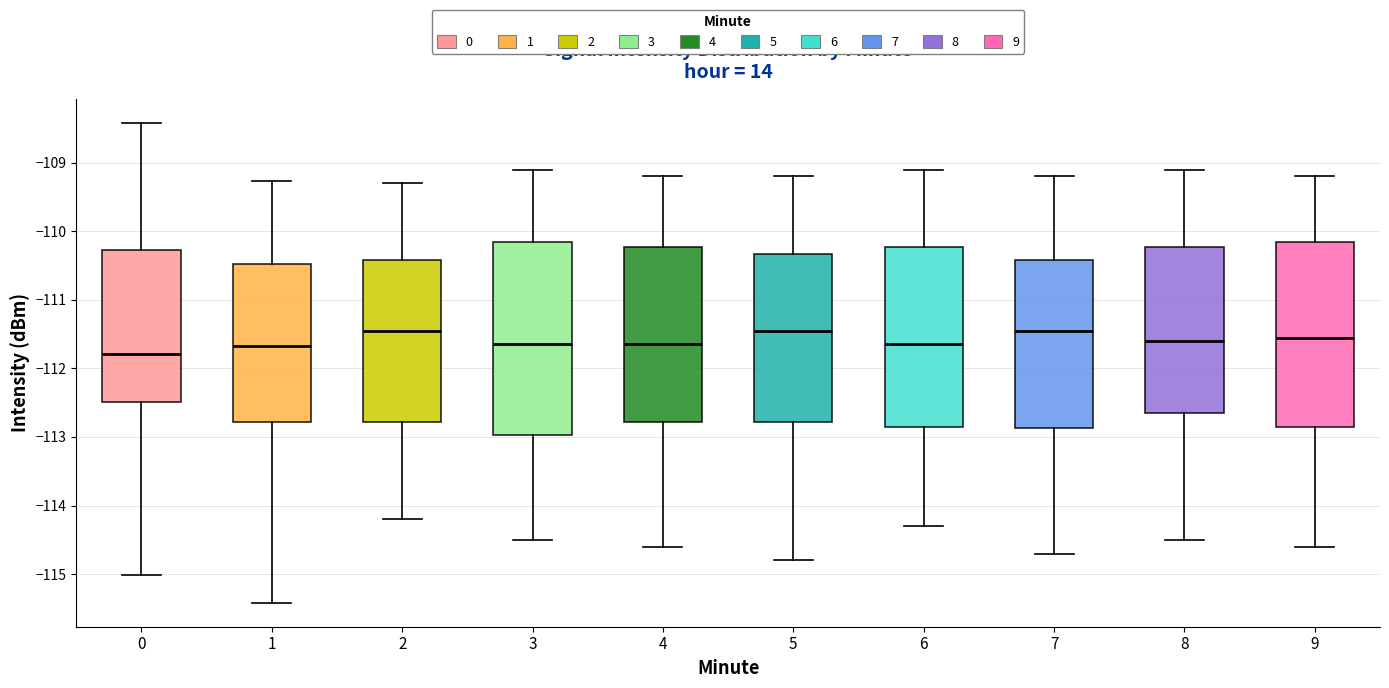

Where does the median line of the box at x = 1 sit on the y-axis? The values are not printed on the chart, so give them approximately, as read against the axis.

-111.7